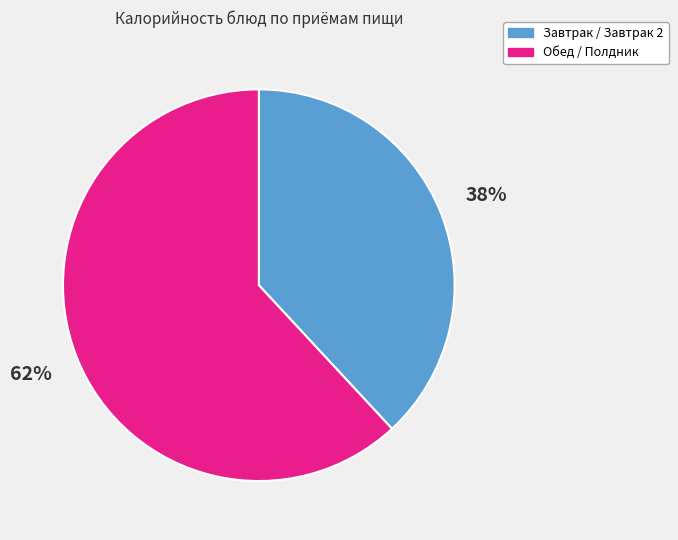

To the nearest percent, what is the difference between the largest and smallest slice percentages?

24%